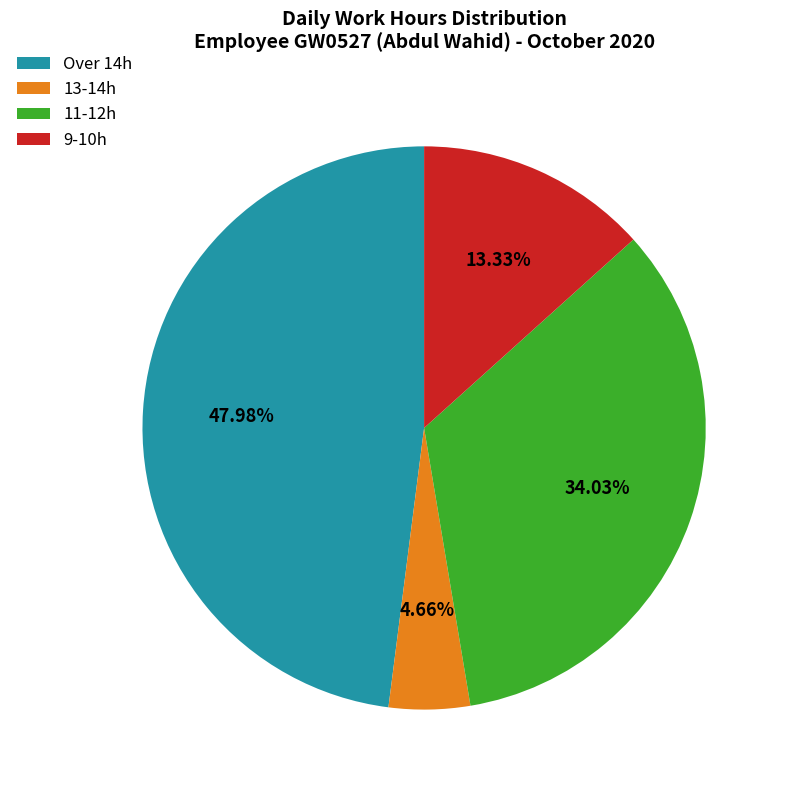

Count the number of slices in the pie.

4